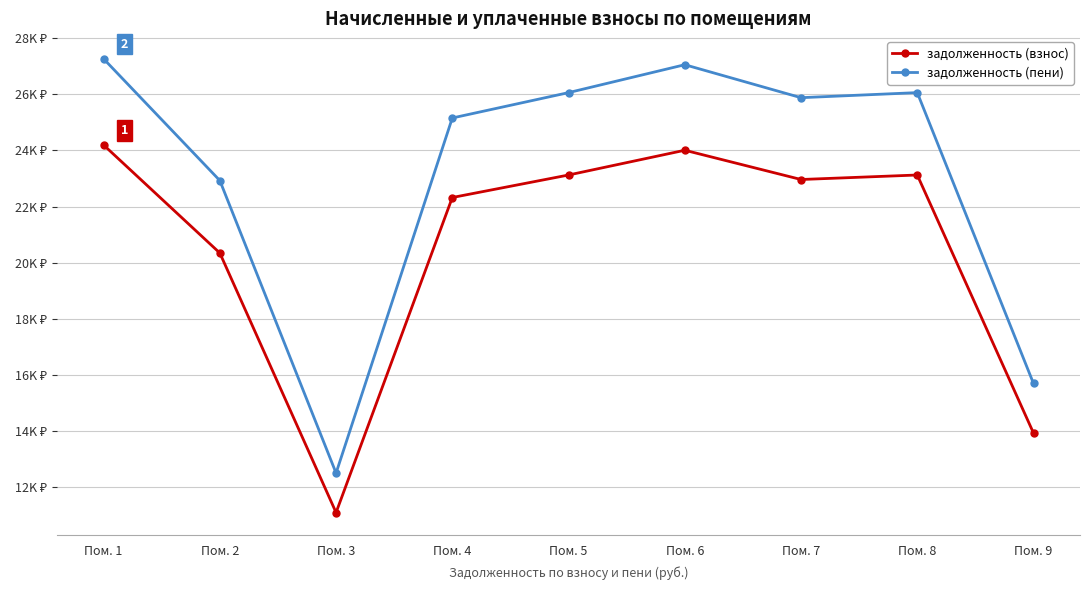

Does the chart have visible grid lines?

Yes